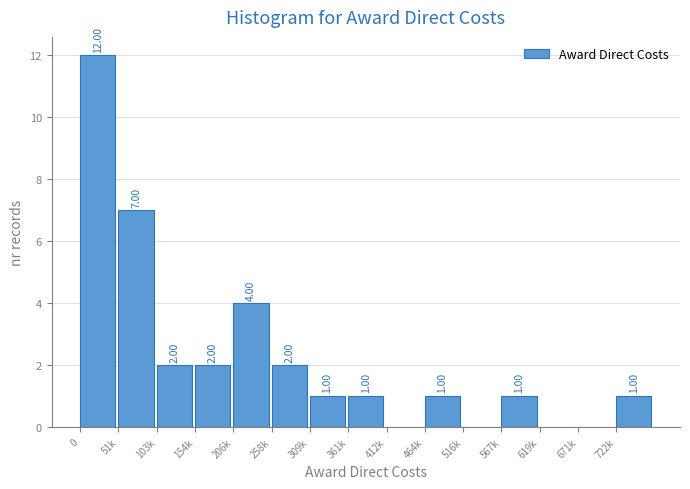

What is the change in value from 206k to 516k?

-4